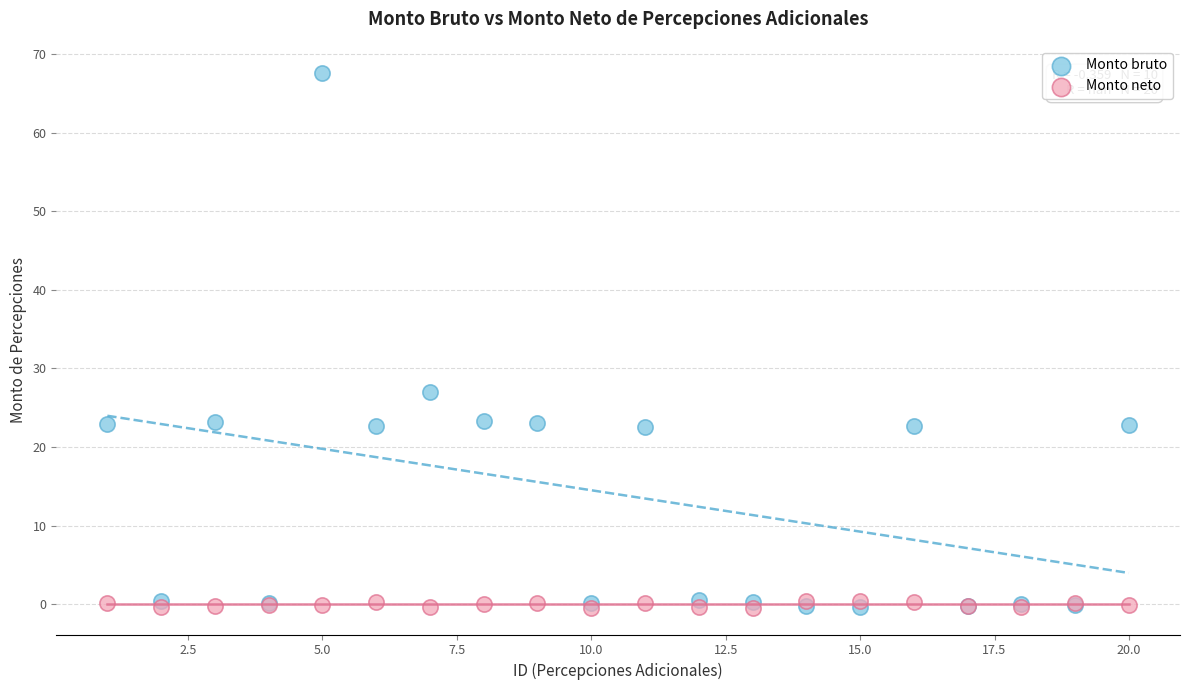

What are all the series names shown in the legend?

Monto bruto, Monto neto